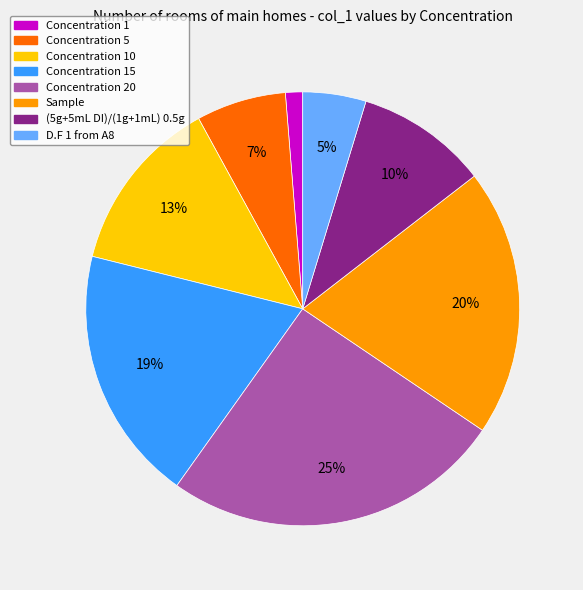

To the nearest percent, what is the difference between the largest and smallest slice percentages?

24%